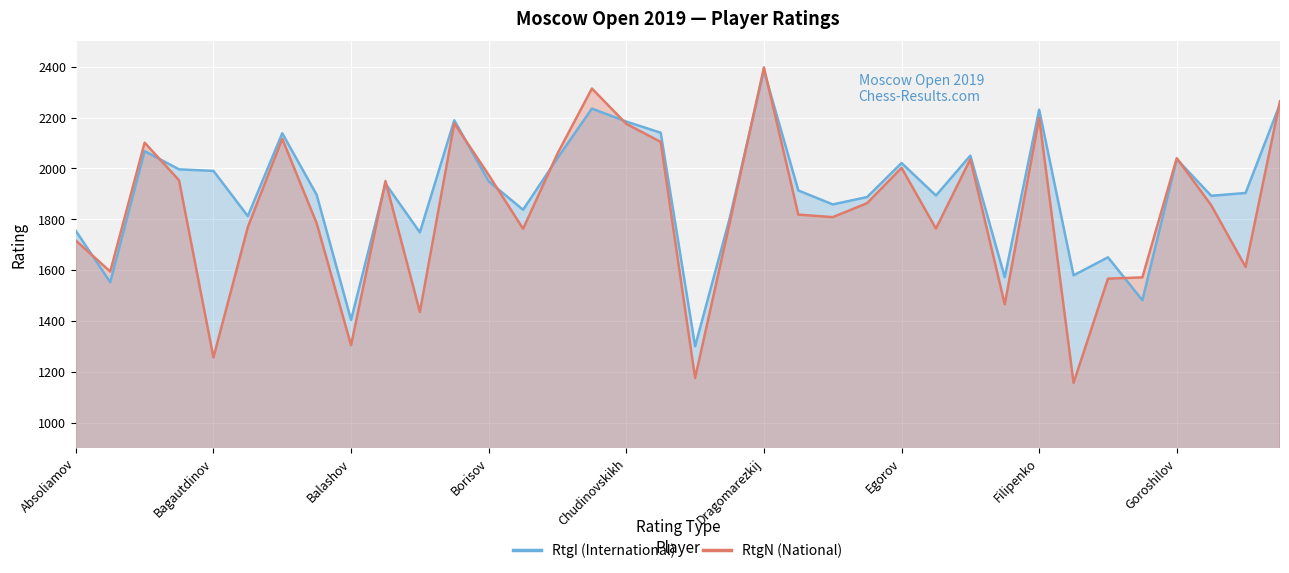

Which category has the highest value in the RtgI (International) series?

Dragomarezkij